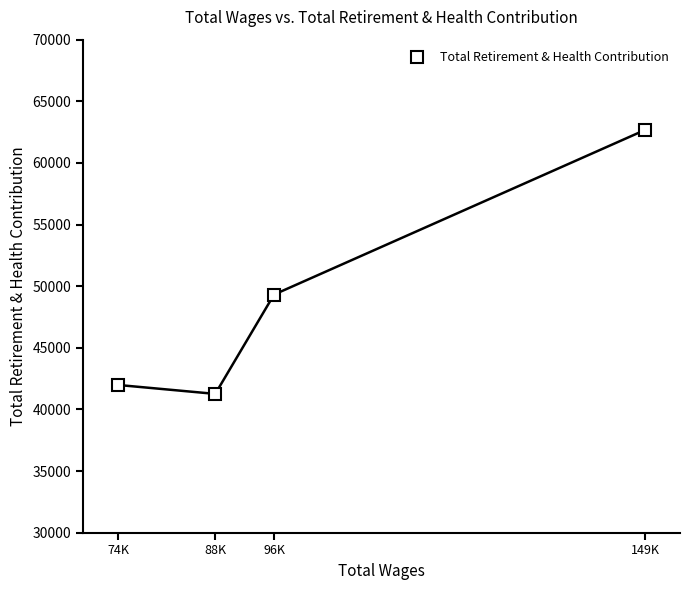

What is the smallest value displayed?

41258